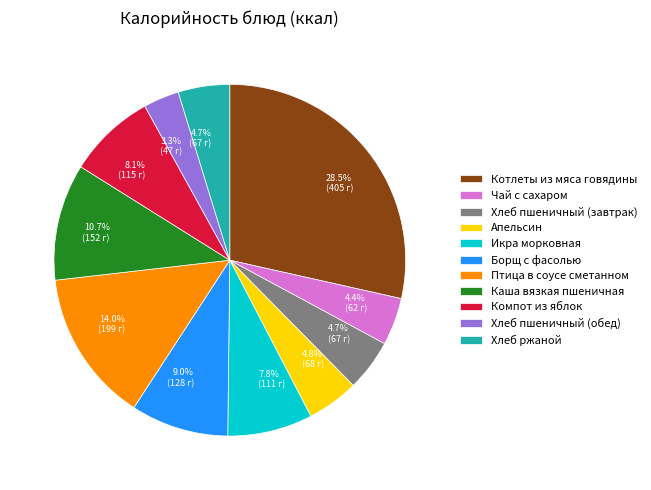

Count the number of slices in the pie.

11